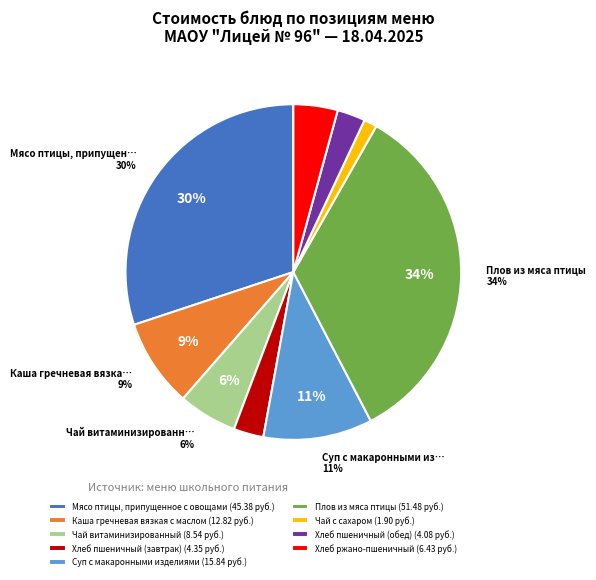

Which category has the biggest portion of the pie?

Плов из мяса птицы